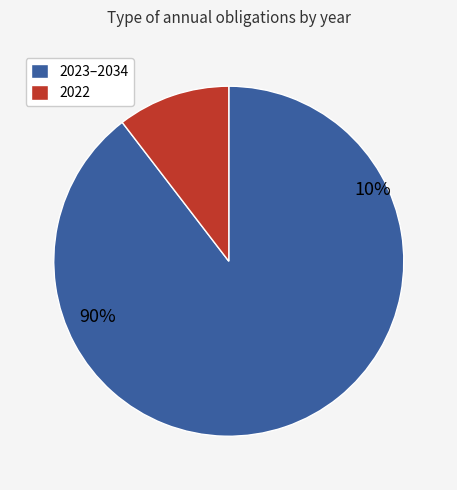

Is 2032 the majority of the pie?

No